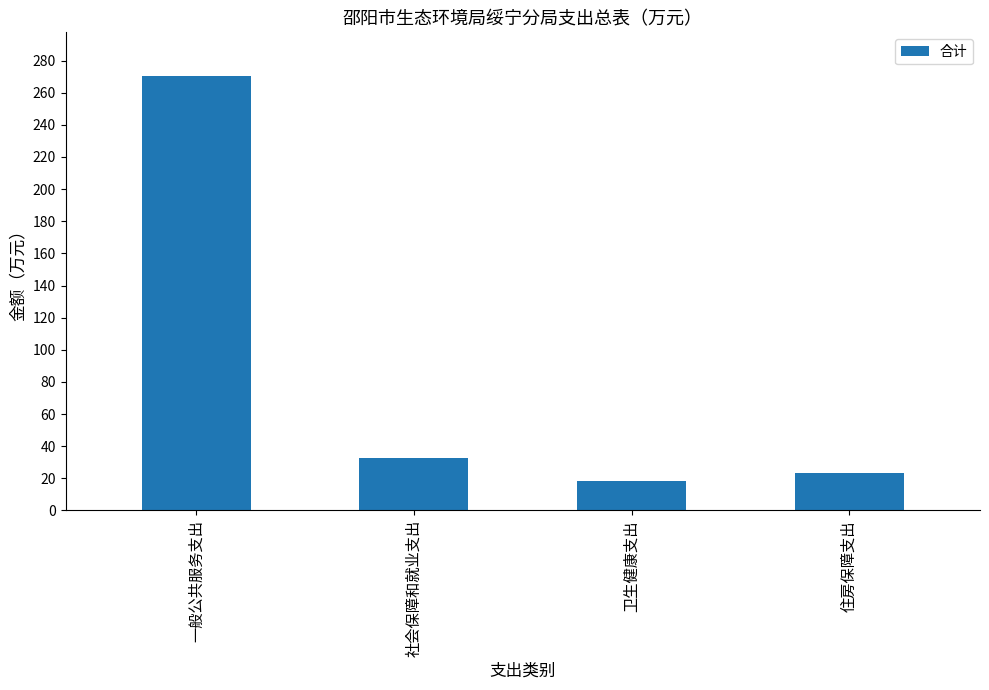

What position from the right is 卫生健康支出?

2